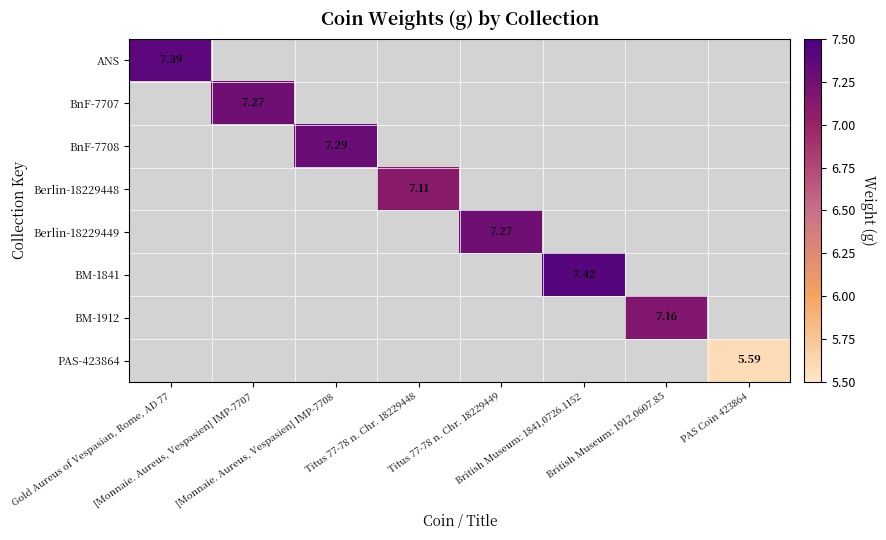

Which label corresponds to the largest value in the chart?

British Museum: 1841,0726.1152